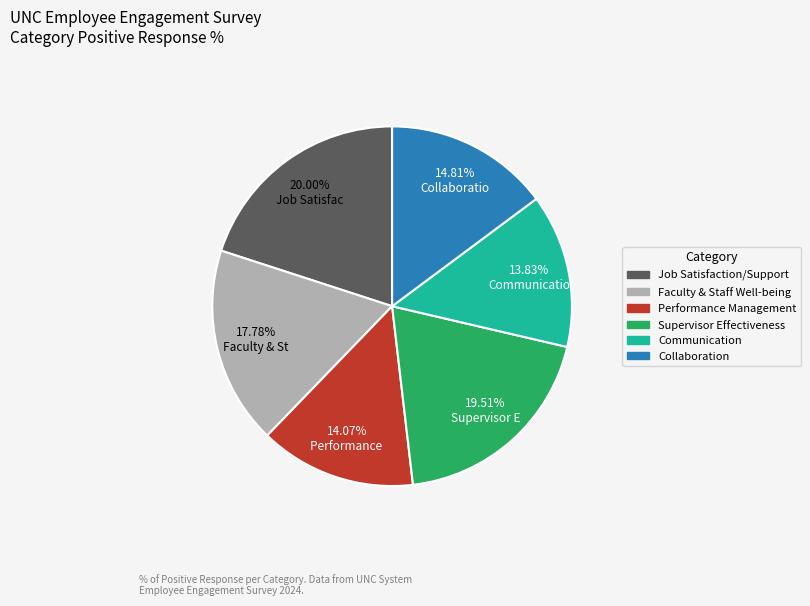

What is the ratio of the value at Supervisor Effectiveness to the value at Faculty & Staff Well-being?

1.1